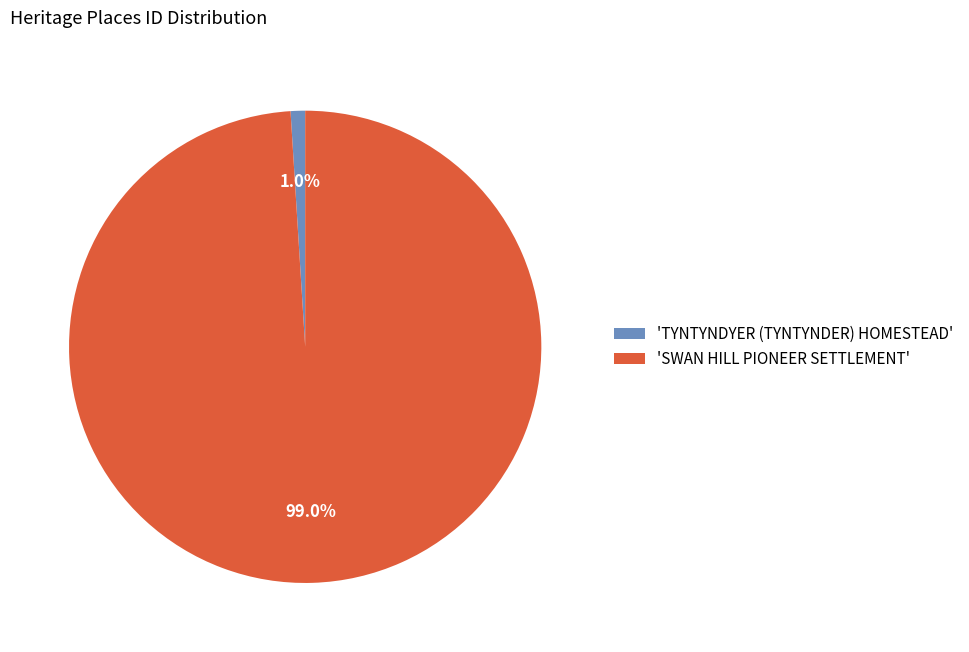

What is the majority slice?

'SWAN HILL PIONEER SETTLEMENT'